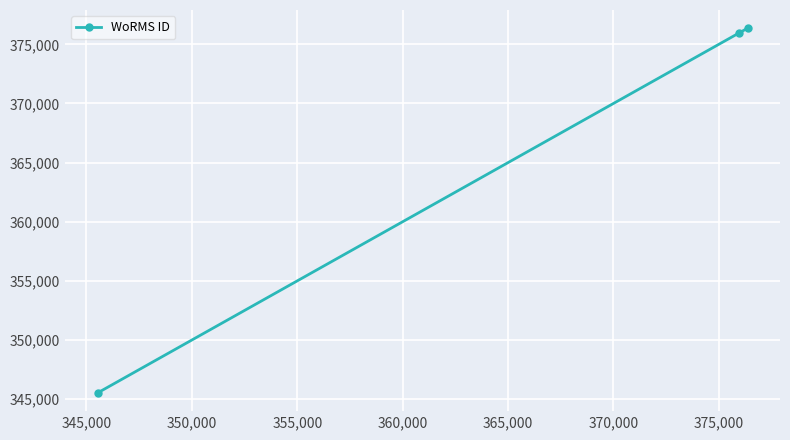

What is the value of the 2nd point from the left?

375951